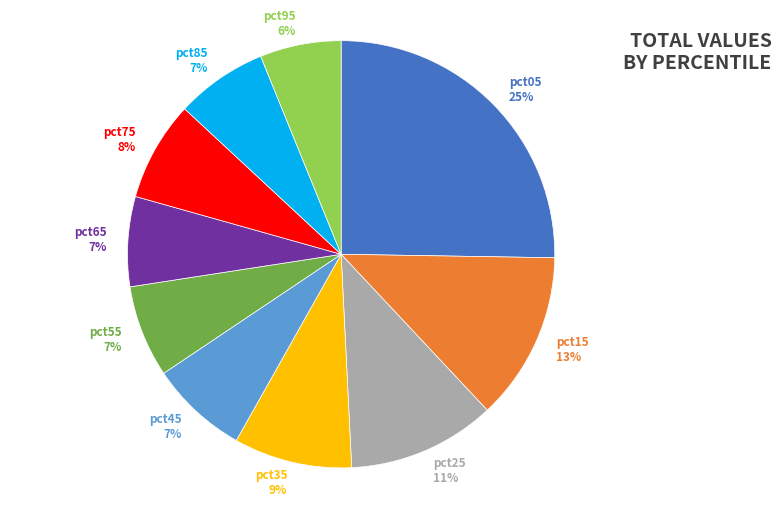

The pct15 13% slice represents 13% of the pie. True or false?

True